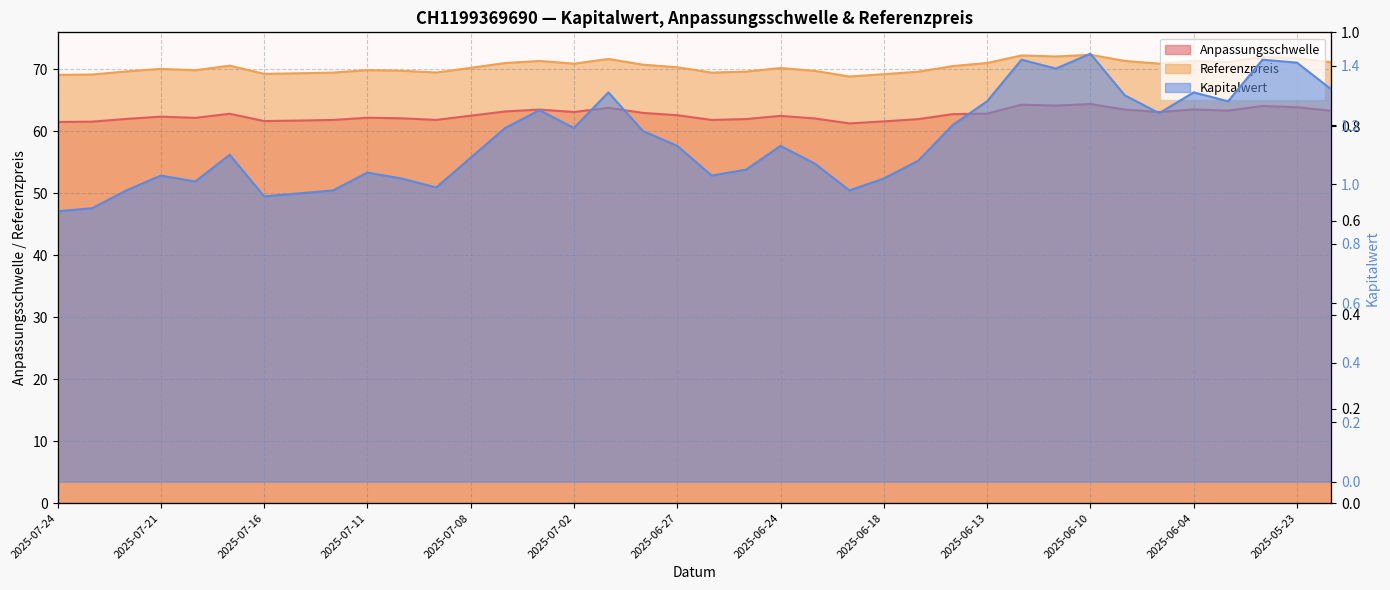

Which label corresponds to the largest value in the chart?

2025-06-10